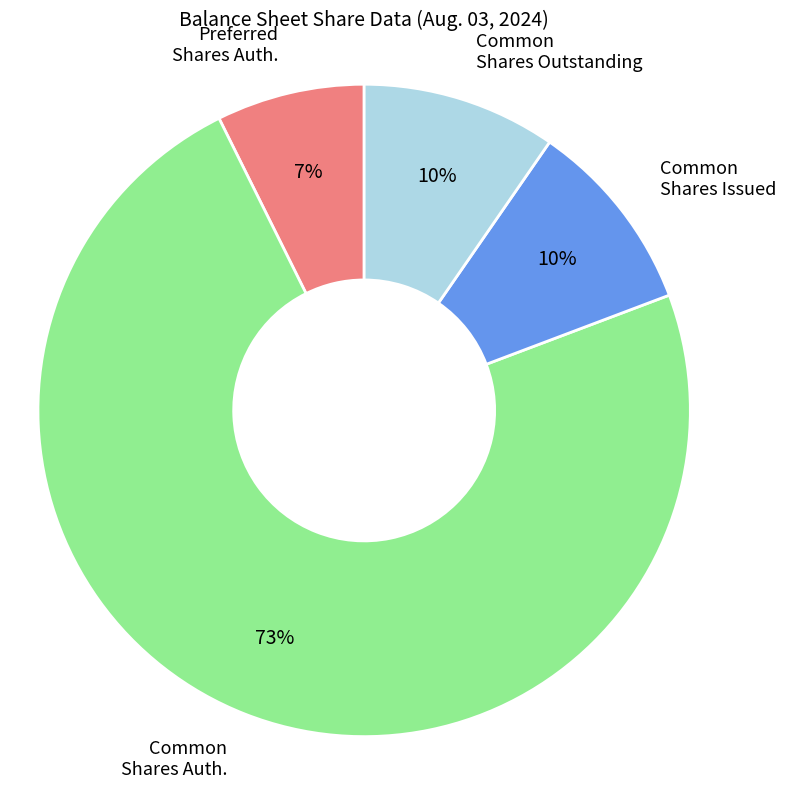

To the nearest percent, what is the average slice percentage?

25%